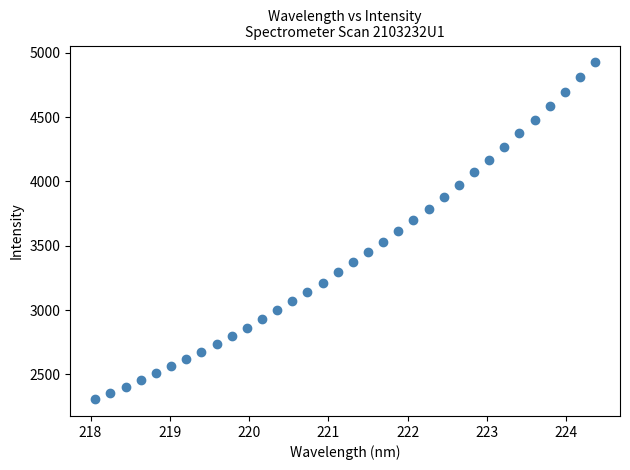

What is the range of Y values (max minus min)?

2616.5